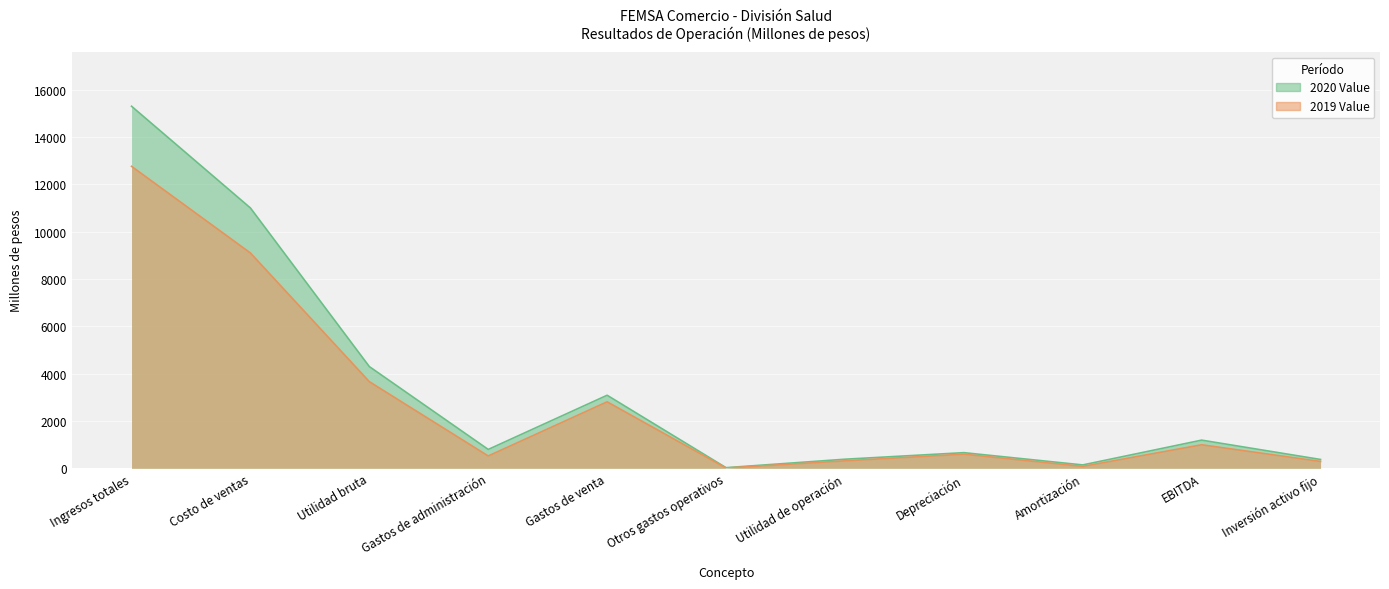

What is the sum of all 2020 Value values?

37261